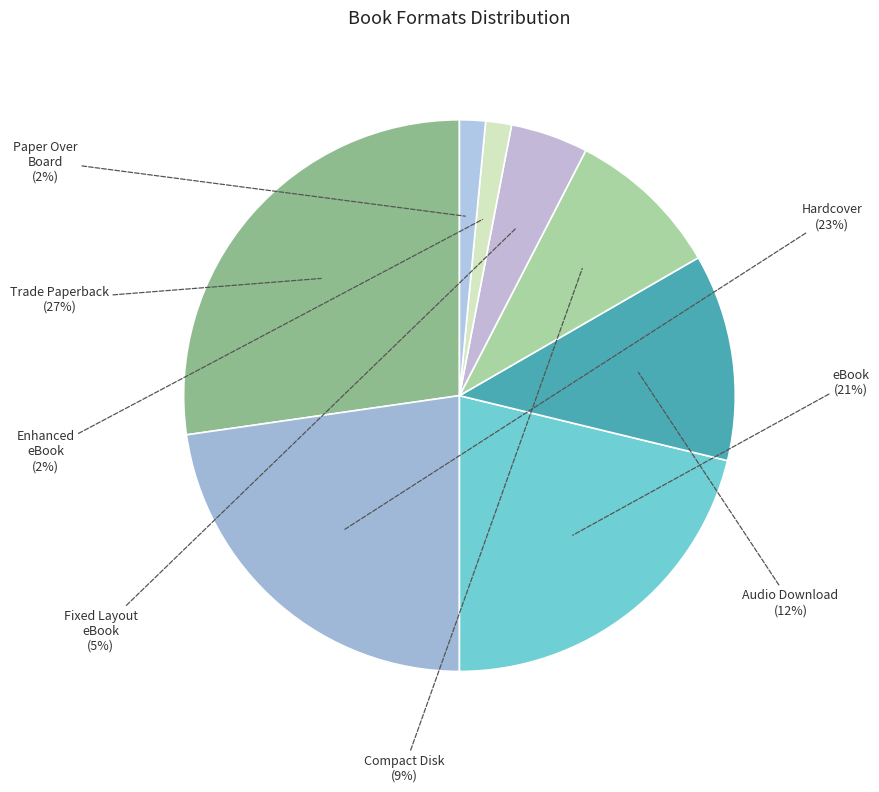

Does Enhanced eBook represent more than half of the total?

No